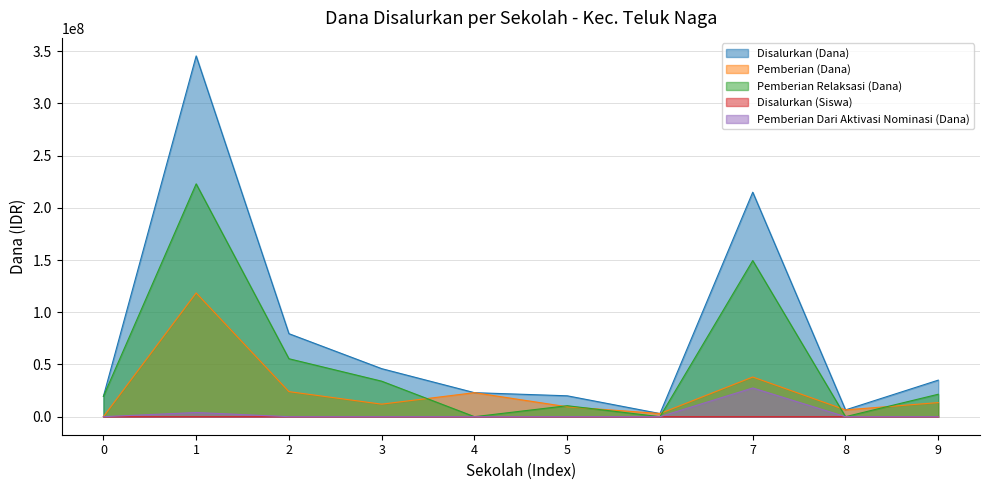

List the series in order of their peak value, highest first.

Disalurkan (Dana), Pemberian Relaksasi (Dana), Pemberian (Dana), Pemberian Dari Aktivasi Nominasi (Dana), Disalurkan (Siswa)